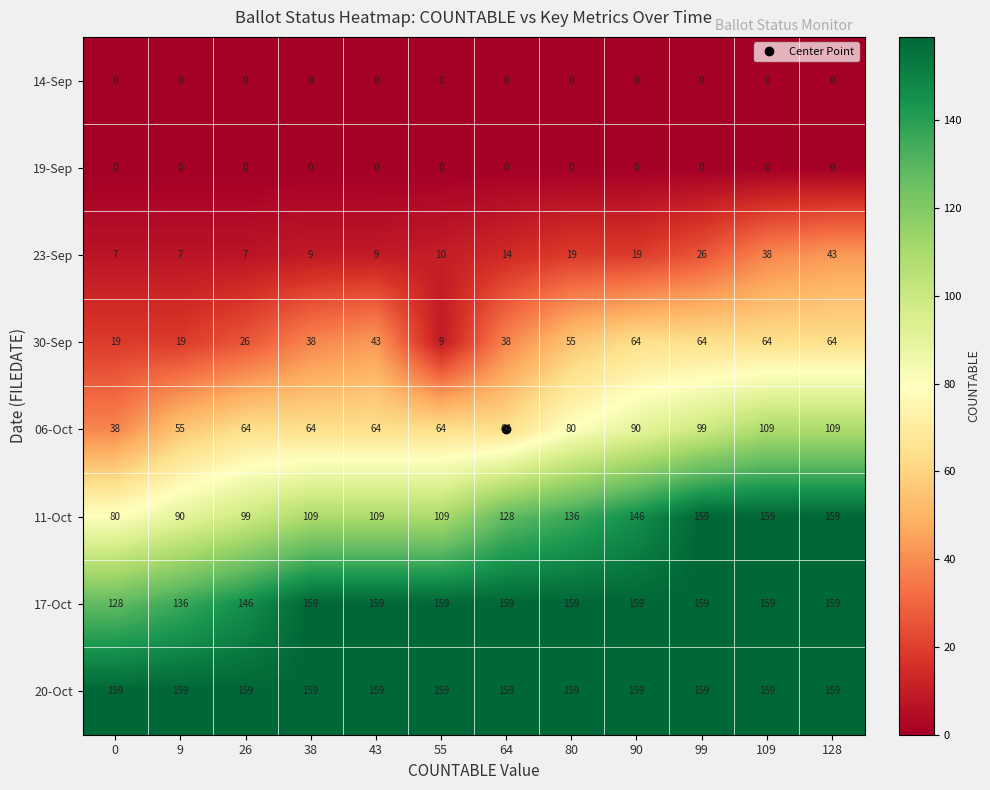

The value of 20-Oct at 26 is 159. True or false?

True